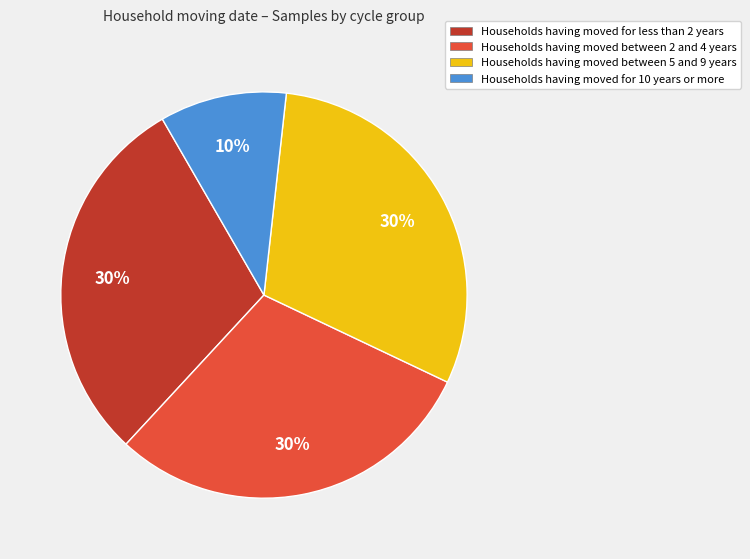

Is there a majority slice in this chart?

No